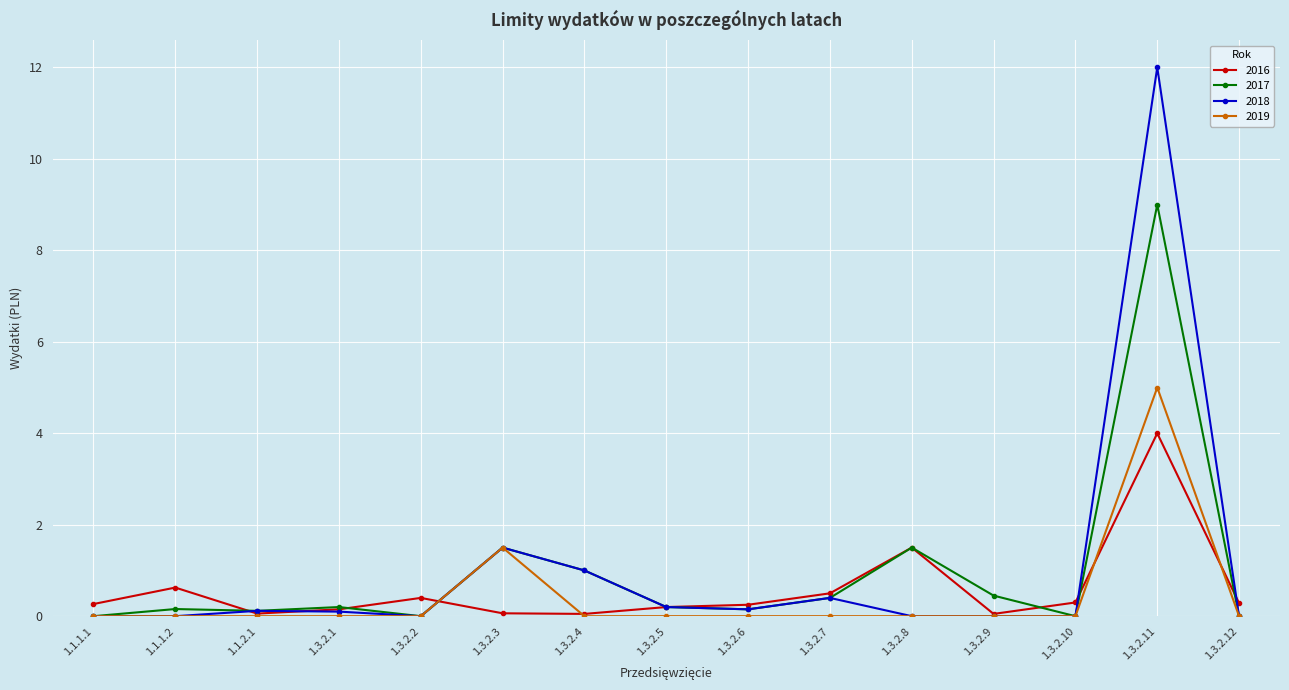

How many lines are shown in the chart?

4